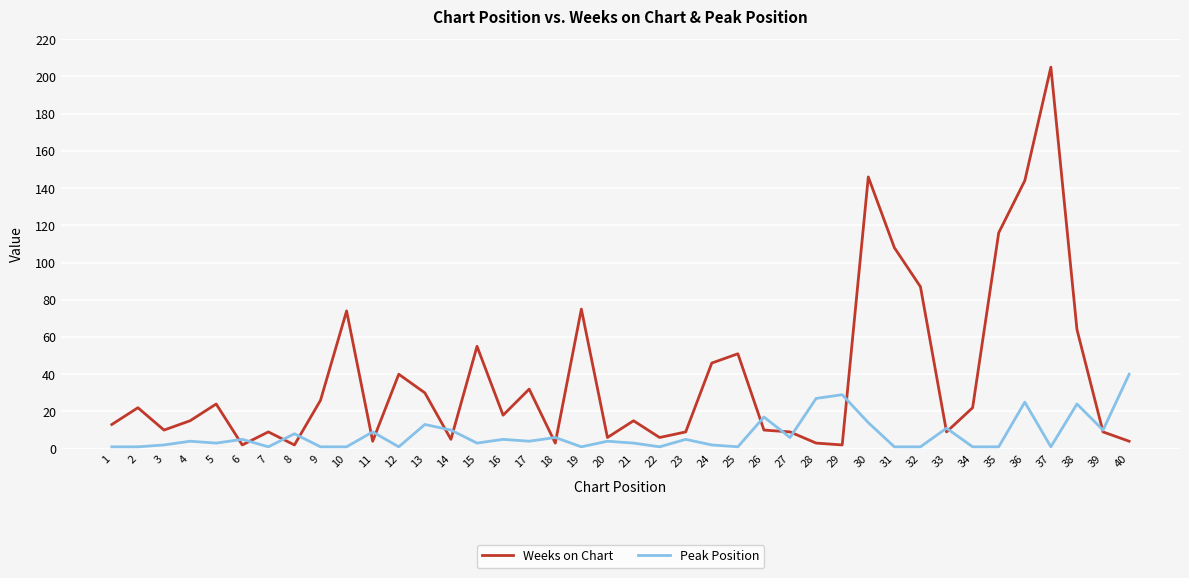

Where is the first local maximum for Weeks on Chart?

2